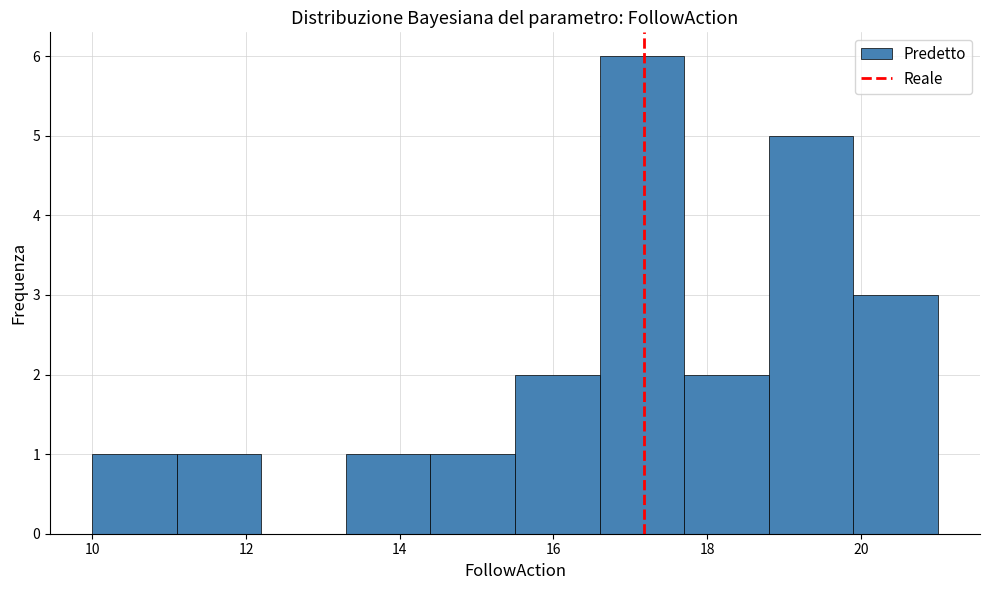

Reading left to right, list every bar in this chart as the range it spans on the x-axis followed by its height. Neither the bar edges nor the heights are printed on the chart, so give them approximately, as read against the axes.

10.0 to 11.1: 1
11.1 to 12.2: 1
12.2 to 13.3: 0
13.3 to 14.4: 1
14.4 to 15.5: 1
15.5 to 16.6: 2
16.6 to 17.7: 6
17.7 to 18.8: 2
18.8 to 19.9: 5
19.9 to 21.0: 3